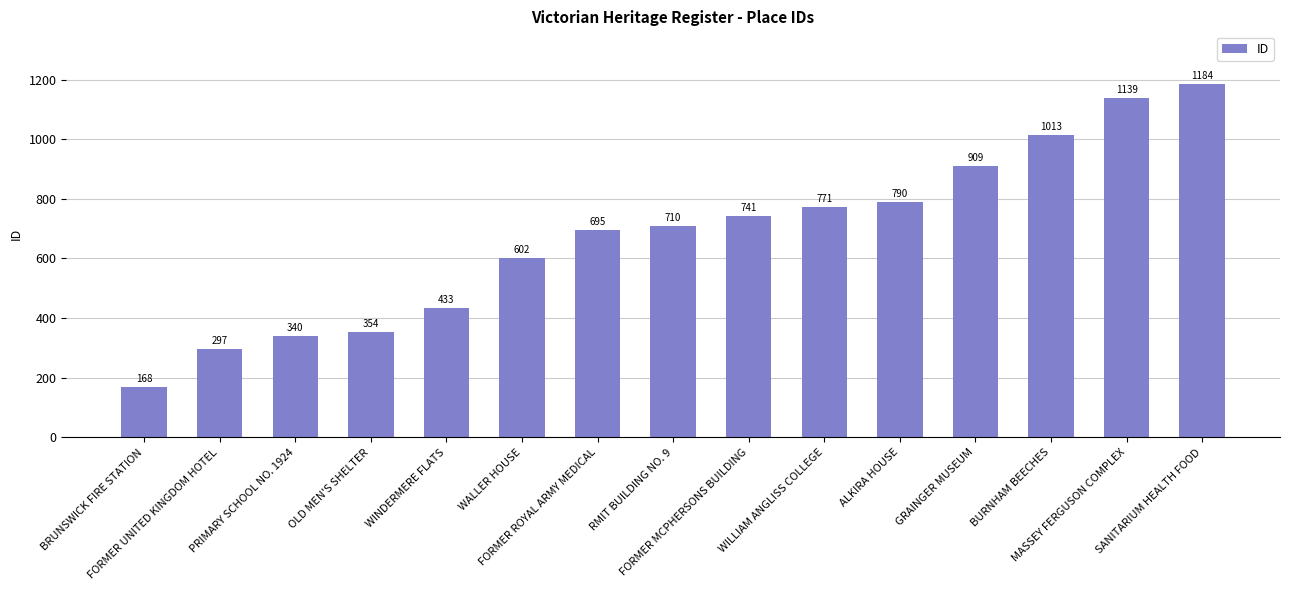

List the labels in order of value, smallest first.

BRUNSWICK FIRE STATION, FORMER UNITED KINGDOM HOTEL, PRIMARY SCHOOL NO. 1924, OLD MEN'S SHELTER, WINDERMERE FLATS, WALLER HOUSE, FORMER ROYAL ARMY MEDICAL, RMIT BUILDING NO. 9, FORMER MCPHERSONS BUILDING, WILLIAM ANGLISS COLLEGE, ALKIRA HOUSE, GRAINGER MUSEUM, BURNHAM BEECHES, MASSEY FERGUSON COMPLEX, SANITARIUM HEALTH FOOD